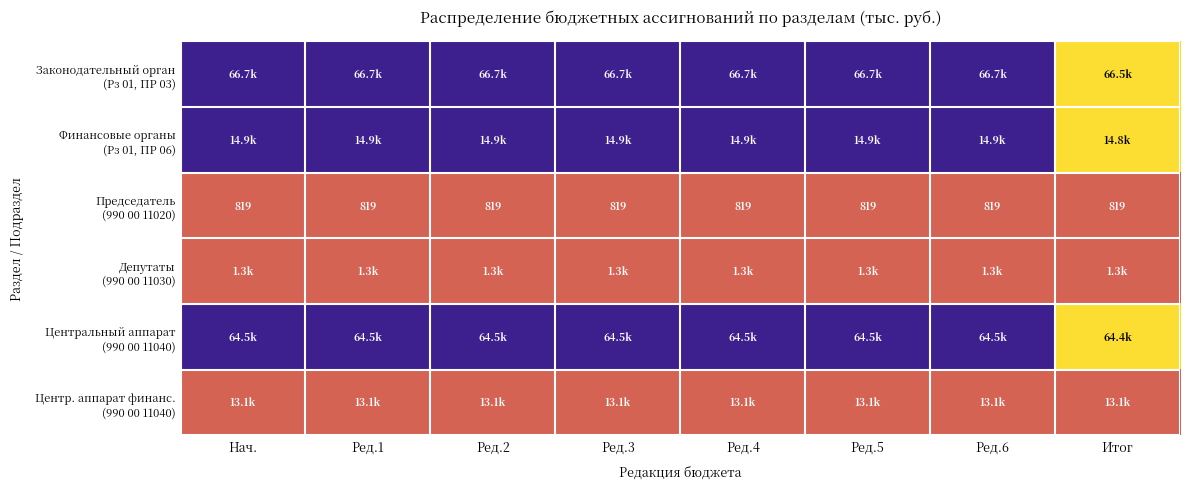

Is the value of Председатель (990 00 11020) at Ред.2 greater than the value of Депутаты (990 00 11030) at Ред.4?

No